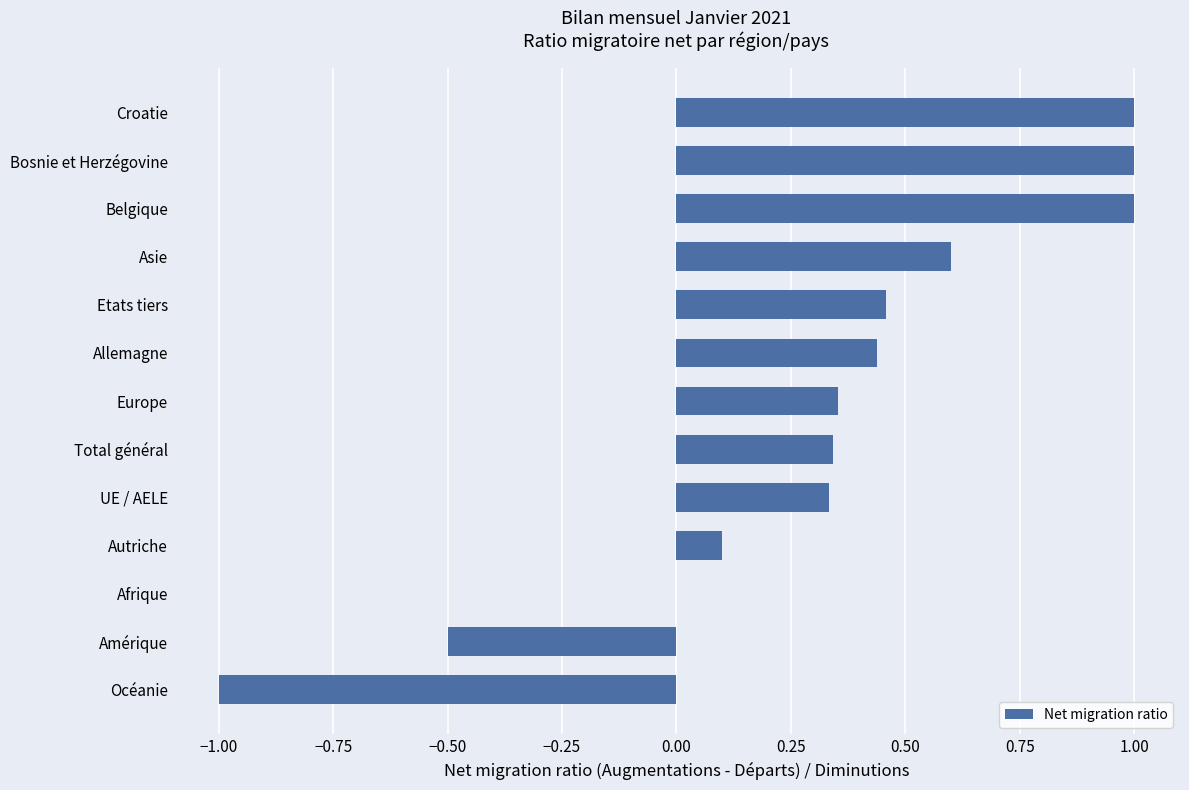

What is the sum of the values at Total général and Océanie?

-0.7